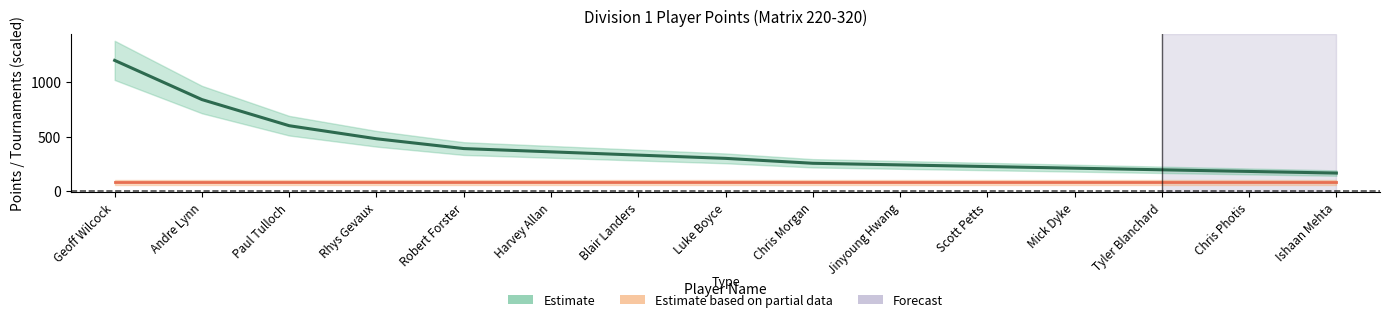

What is the label of the 2nd point from the left?

Andre Lynn